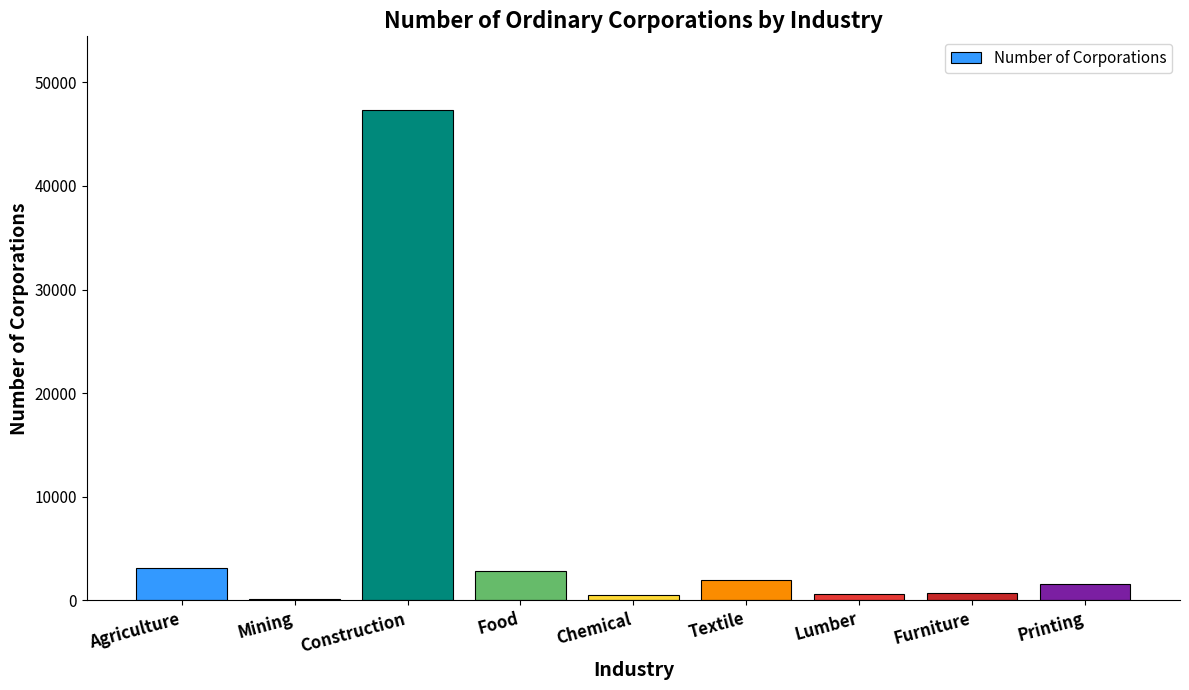

What is the label of the 3rd bar from the left?

Construction